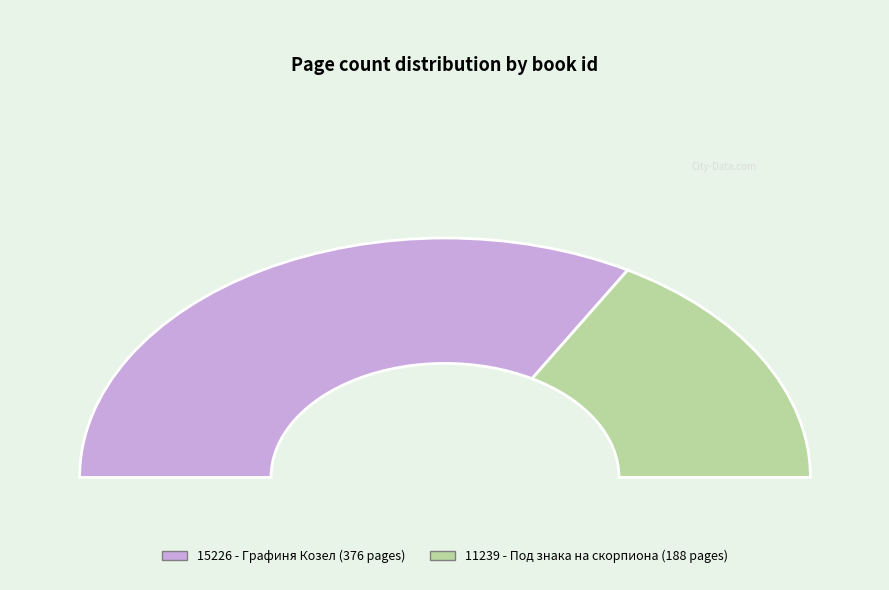

To the nearest percent, what is the difference between the largest and smallest slice percentages?

33%